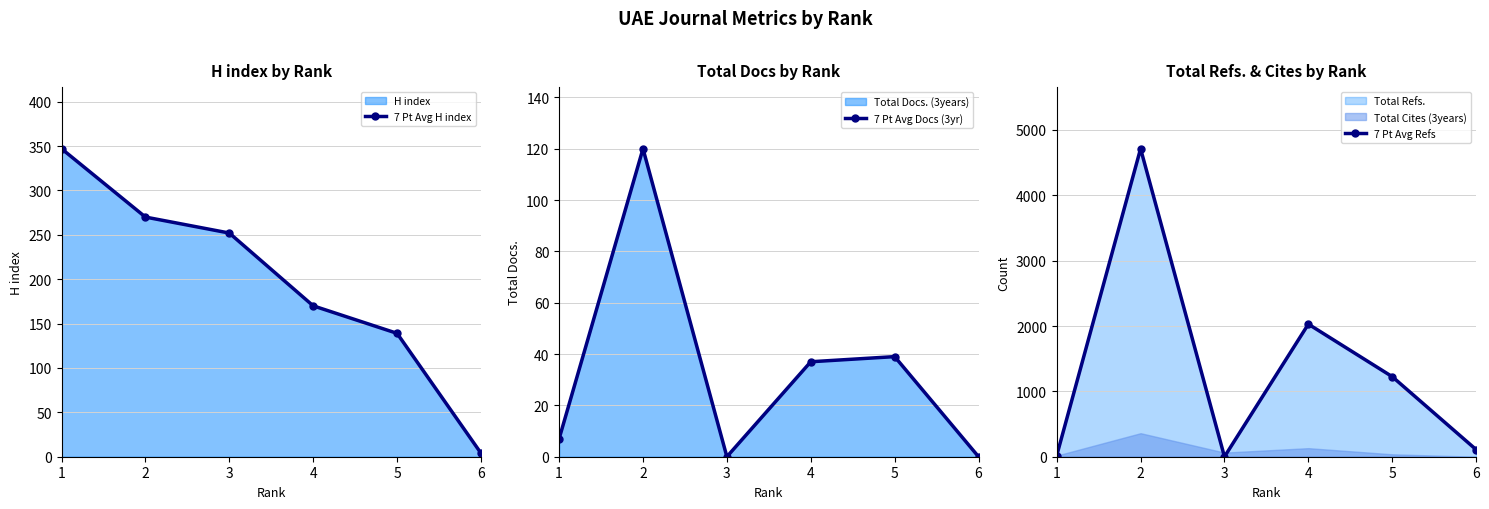

How many lines are shown in the chart?

3